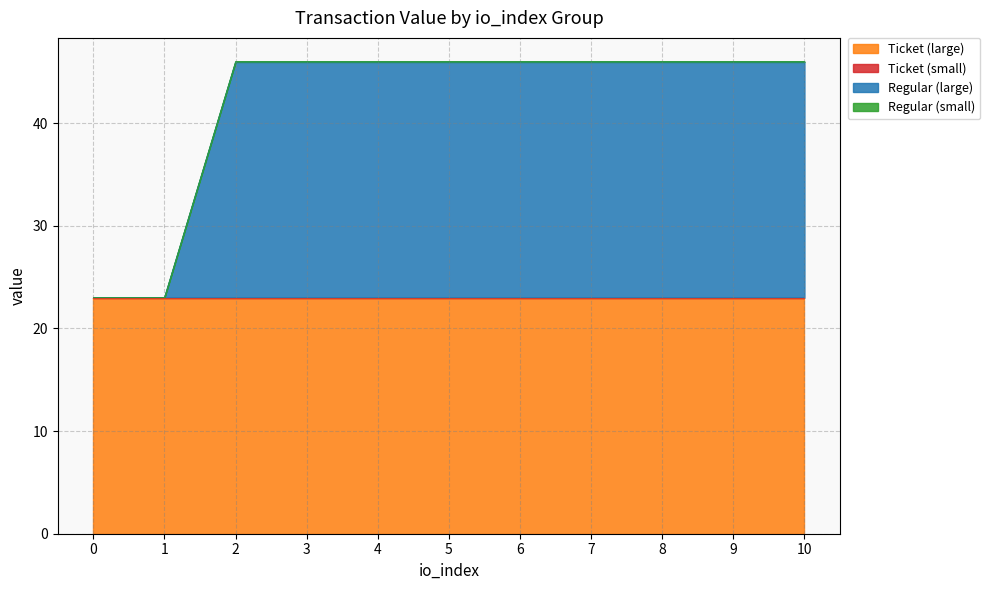

Which label corresponds to the largest value in the chart?

2